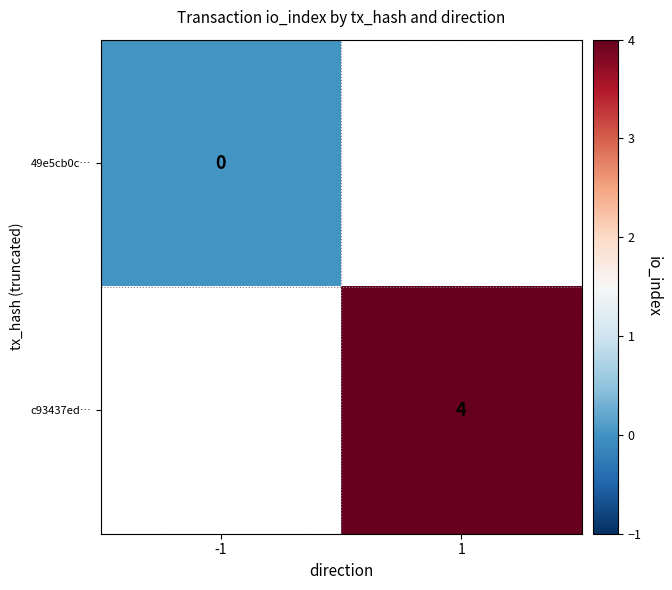

At how many categories does at least one series exceed 2?

1